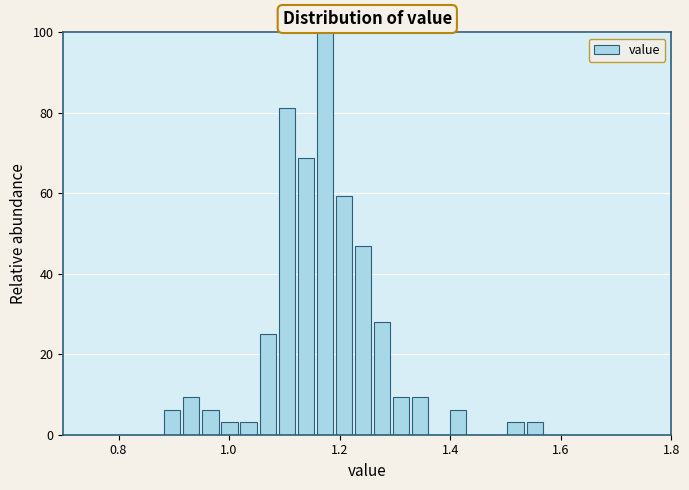

Around what value on the x-axis is the tallest bar? Give the approximate position of its centre, as read against the axis.

1.18